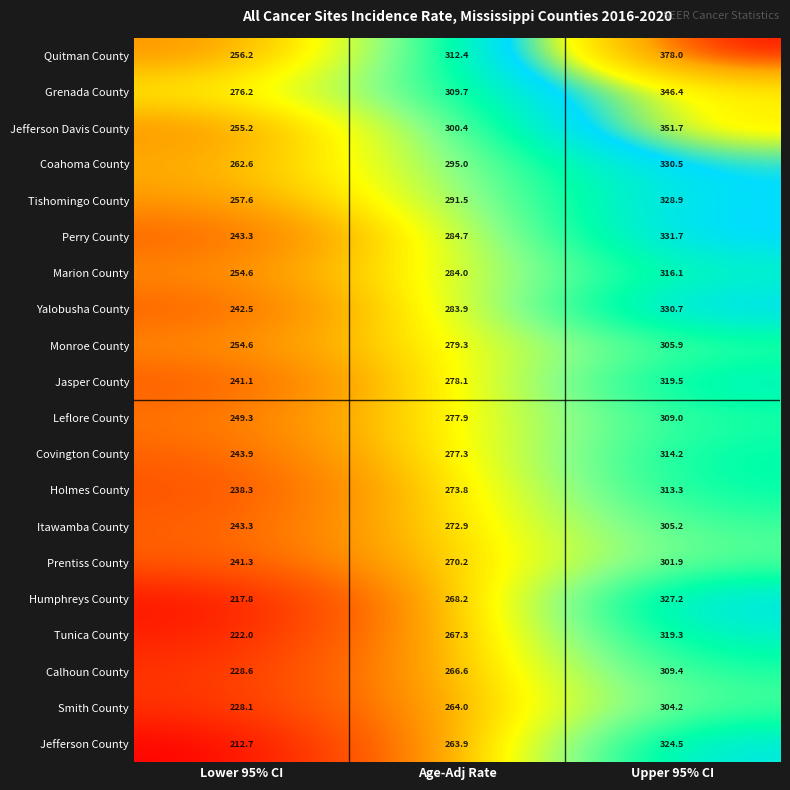

What is the sum of the Leflore County values at Upper 95% CI and Age-Adj Rate?

586.9